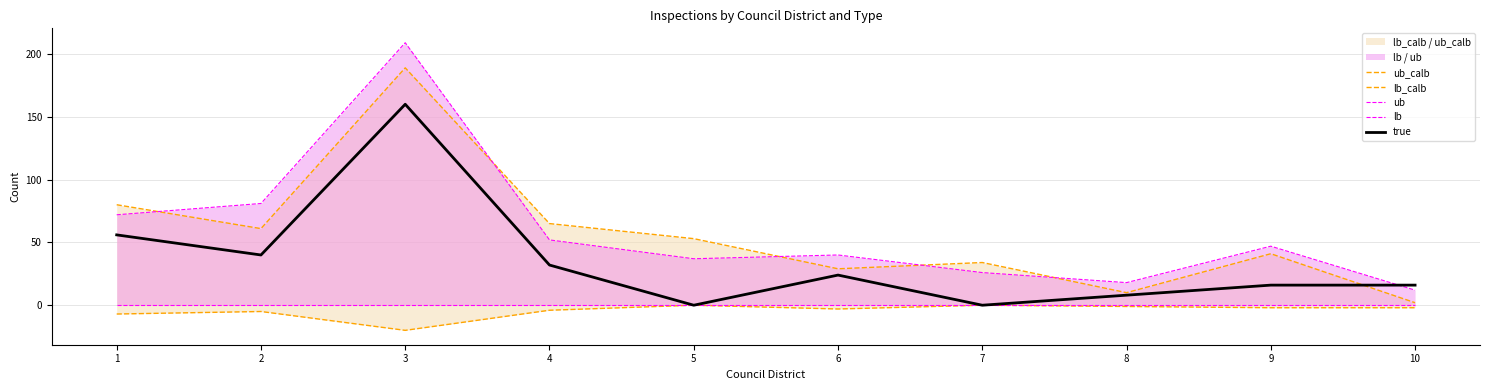

List the labels in order of true value, largest first.

3, 1, 2, 4, 6, 9, 10, 8, 5, 7